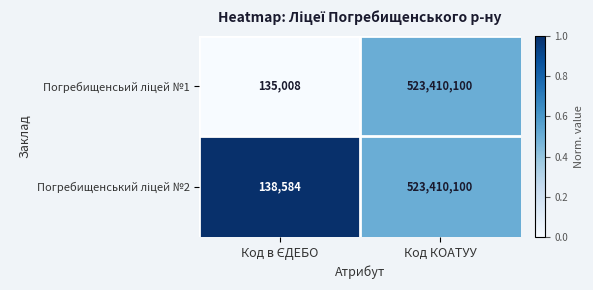

What is the maximum value shown in the chart?

523410100